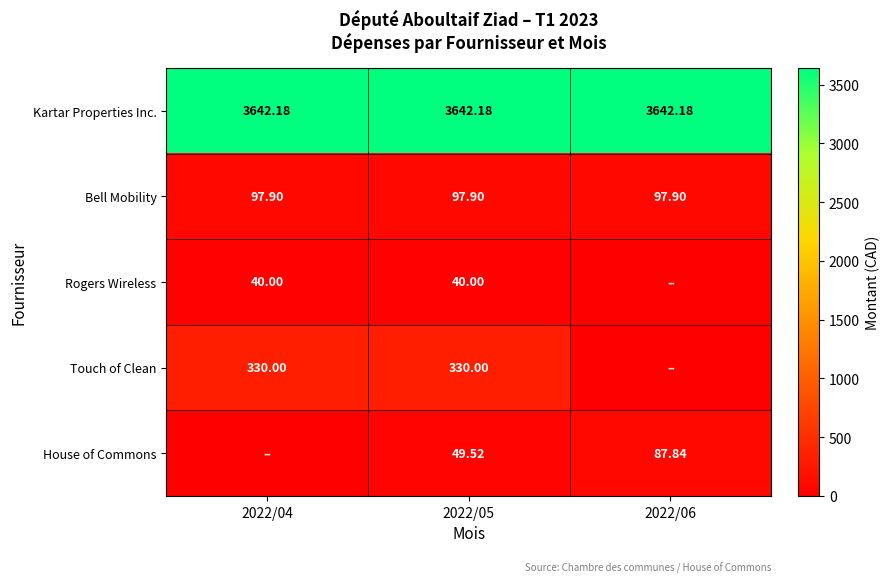

Rank the series at 2022/05 from lowest to highest value.

Rogers Wireless, House of Commons, Bell Mobility, Touch of Clean, Kartar Properties Inc.